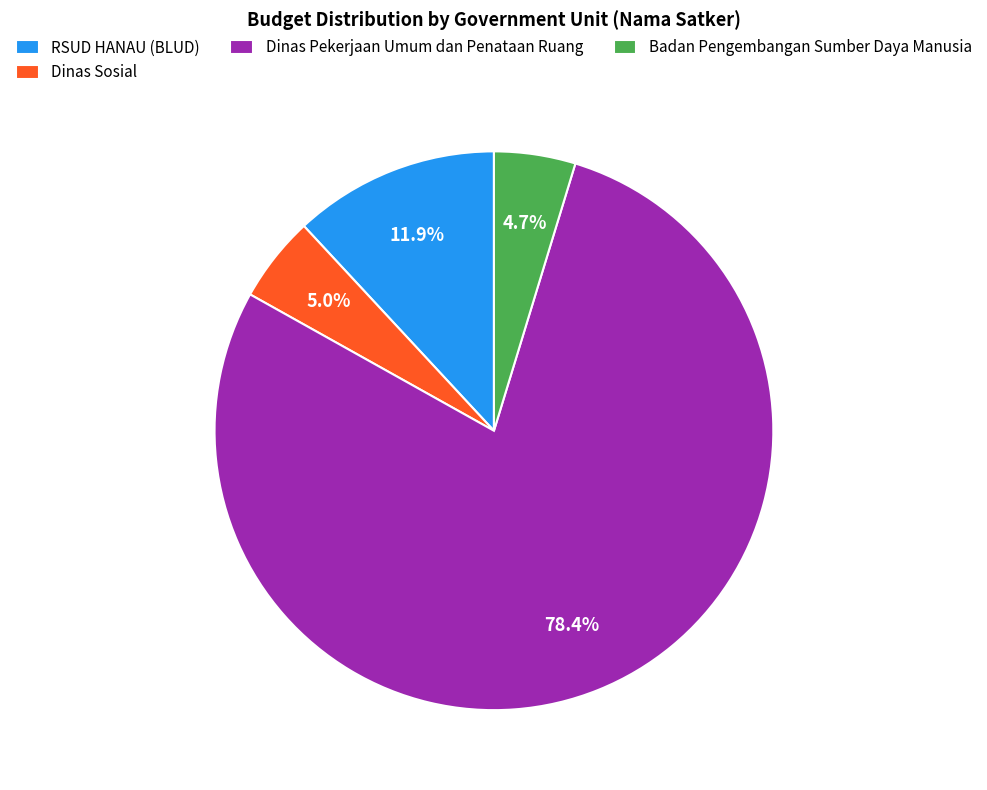

Which has a higher value, Badan Pengembangan Sumber Daya Manusia or RSUD HANAU (BLUD)?

RSUD HANAU (BLUD)